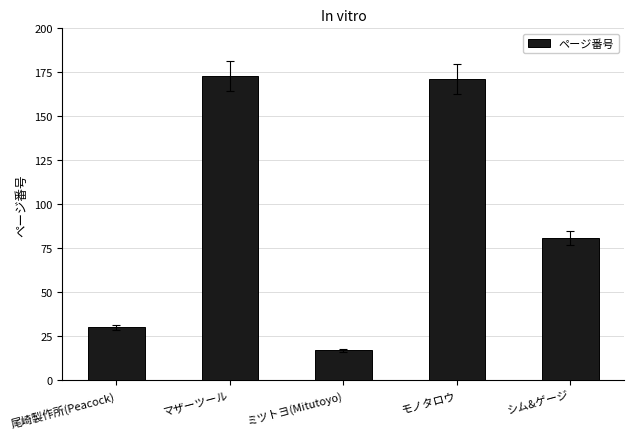

List the labels in order of value, largest first.

マザーツール, モノタロウ, シム&ゲージ, 尾崎製作所(Peacock), ミツトヨ(Mitutoyo)